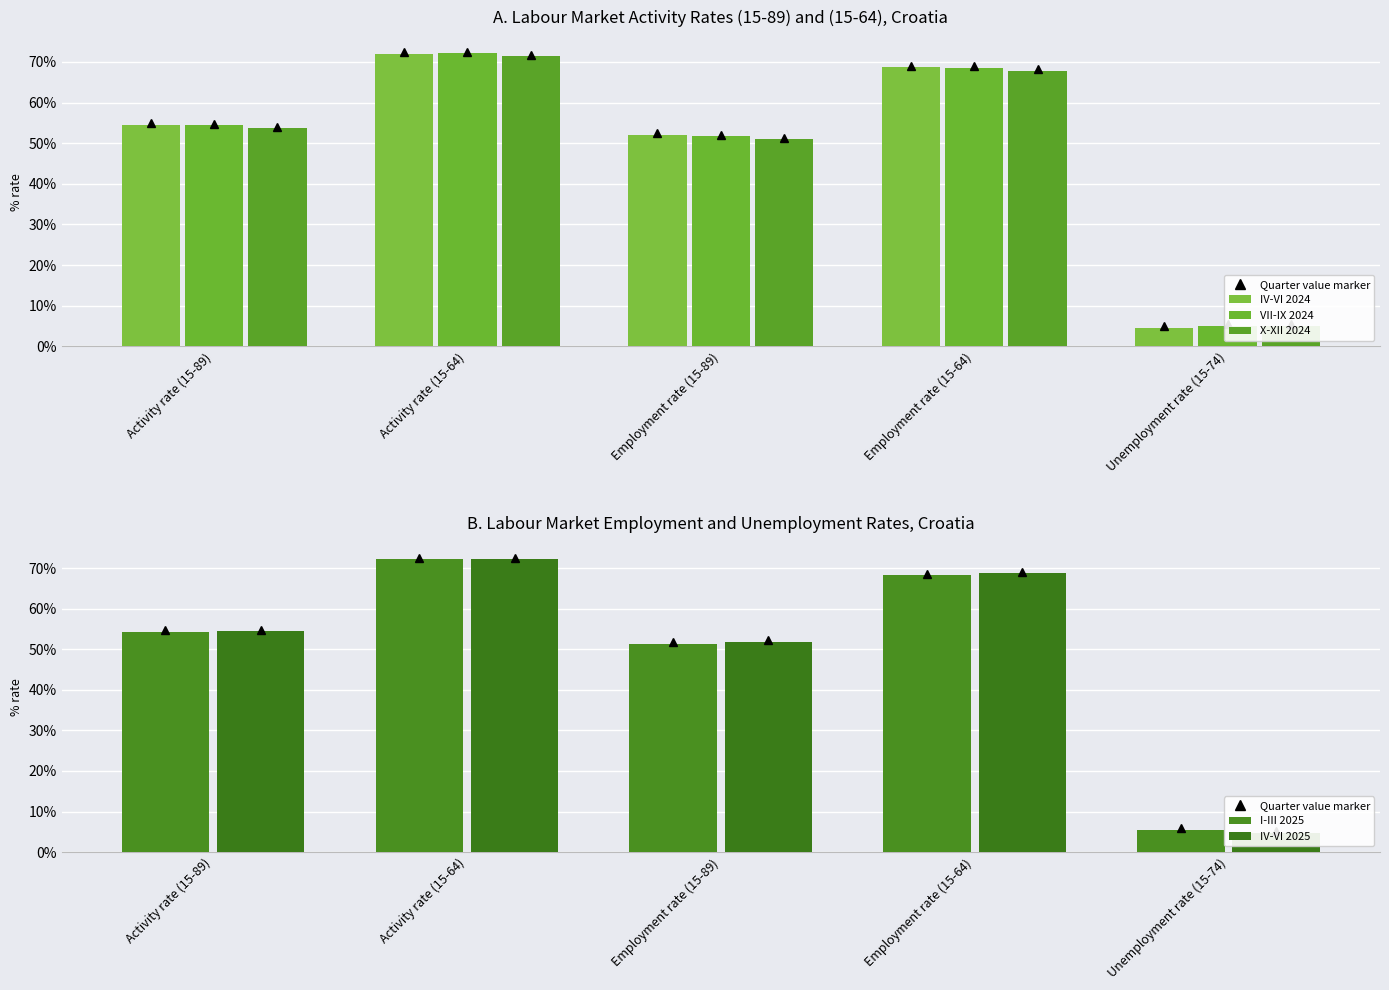

The value of VII-IX 2024 at Employment rate (15-89) is 51.7. True or false?

True